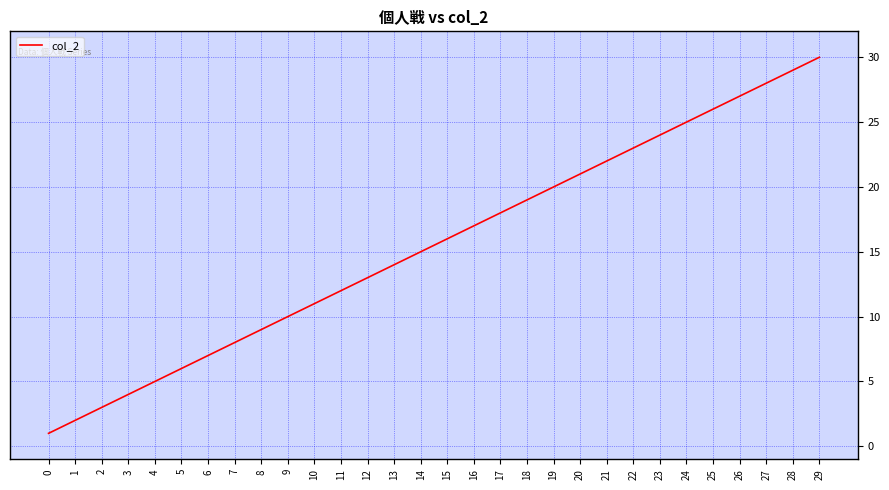

Is it true that the value at 13 is 22?

False